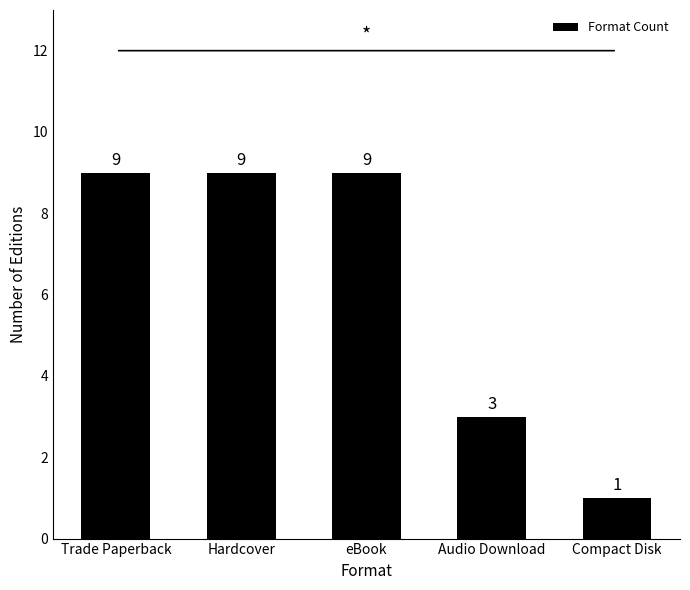

What is the value of the 5th bar from the left?

1